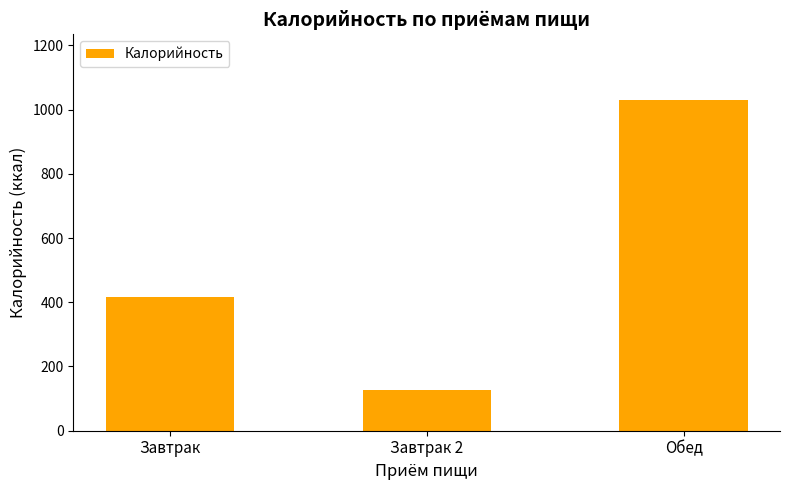

List the labels in order of value, smallest first.

Завтрак 2, Завтрак, Обед